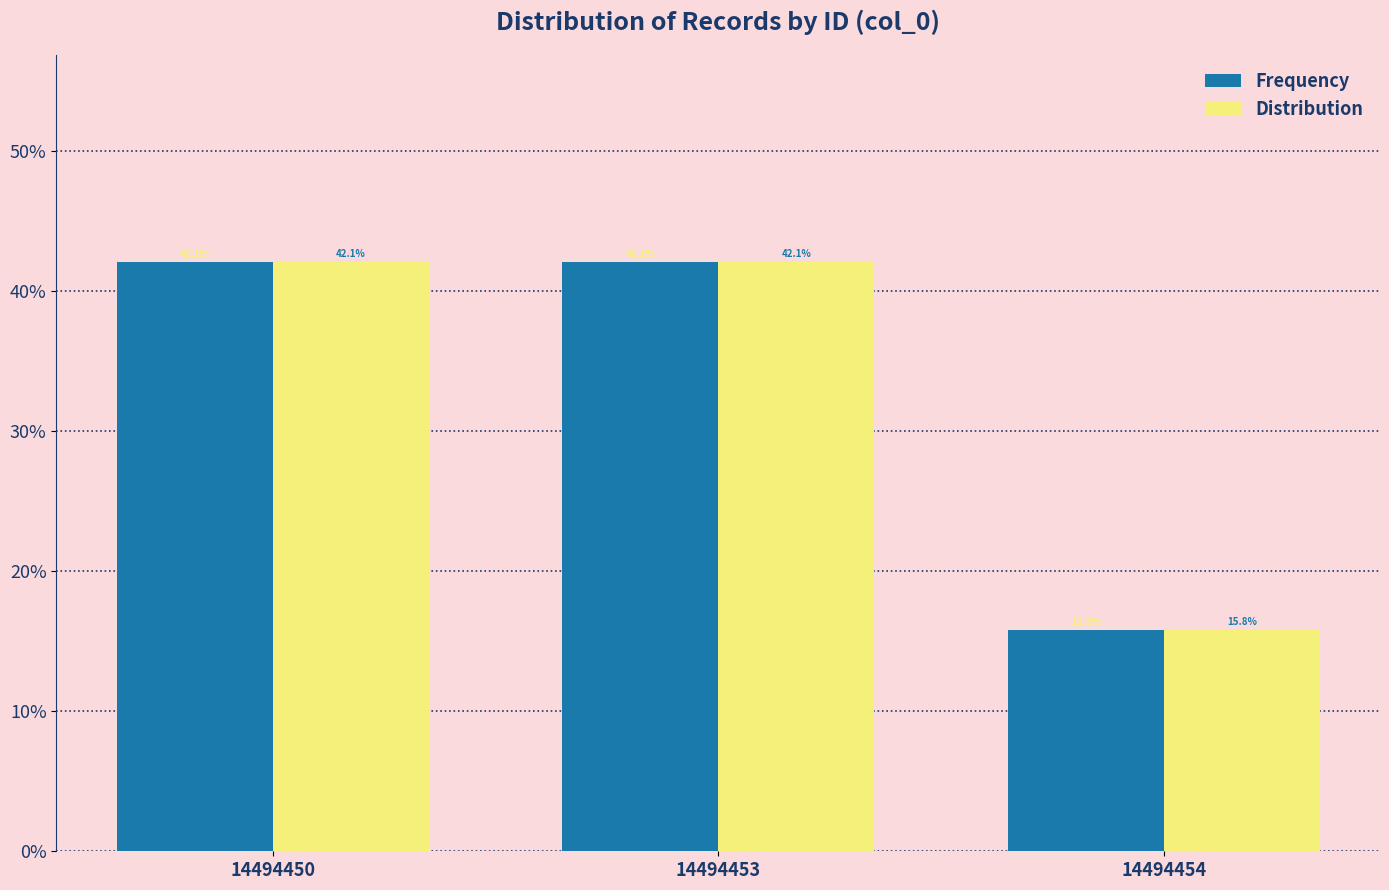

Reading left to right, extract all data points from this chart.

Frequency: 42.1	42.1	15.8
Distribution: 42.1	42.1	15.8